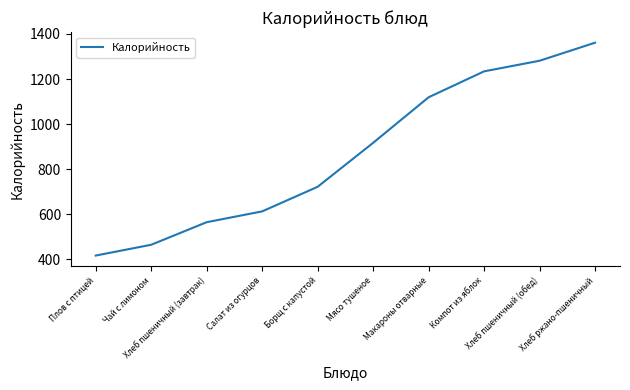

Approximately how many times larger is the value at Салат из огурцов compared to Борщ с капустой?

0.8